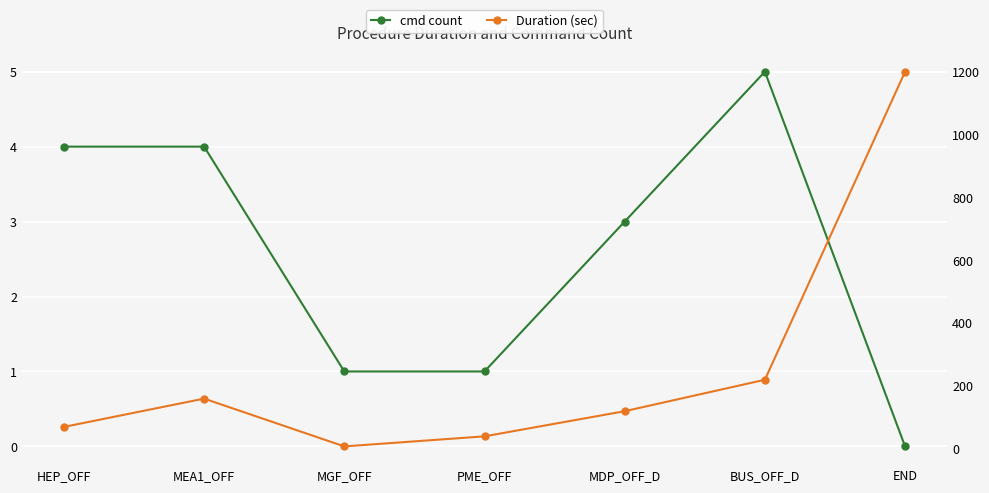

How many data points in cmd count are above 3?

3